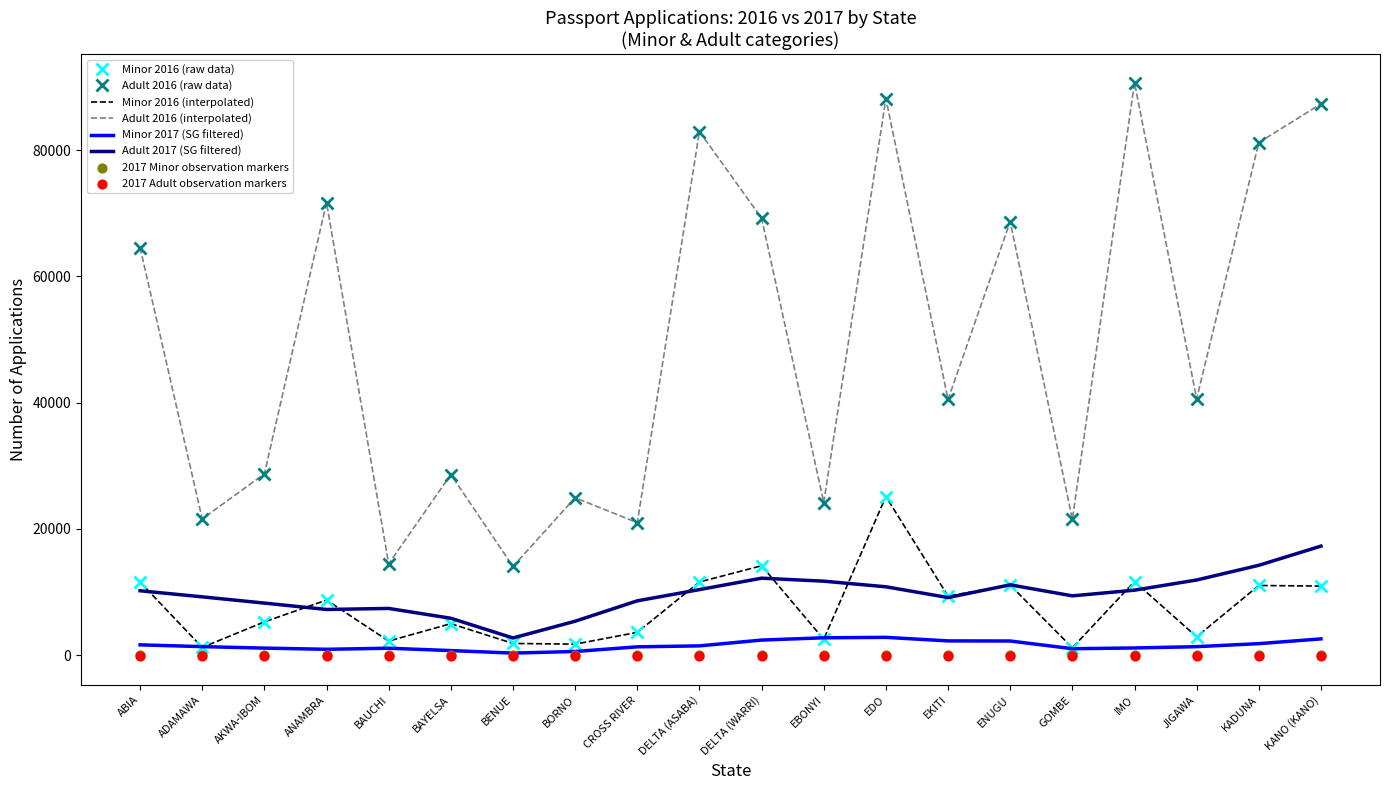

At how many categories does at least one series exceed 18501?

18